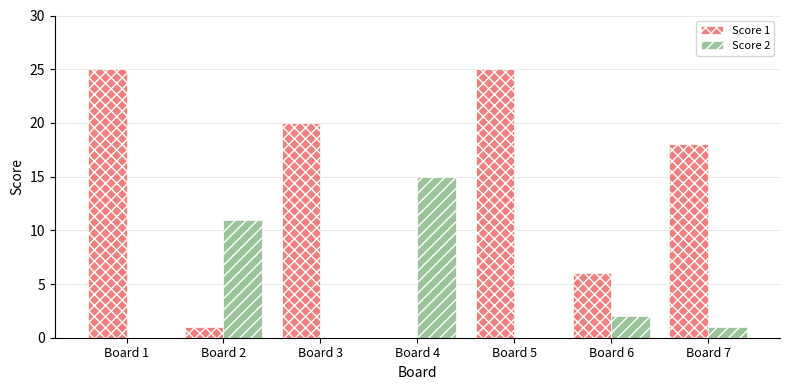

True or false: Score 2 has a value of 1 at Board 7.

True